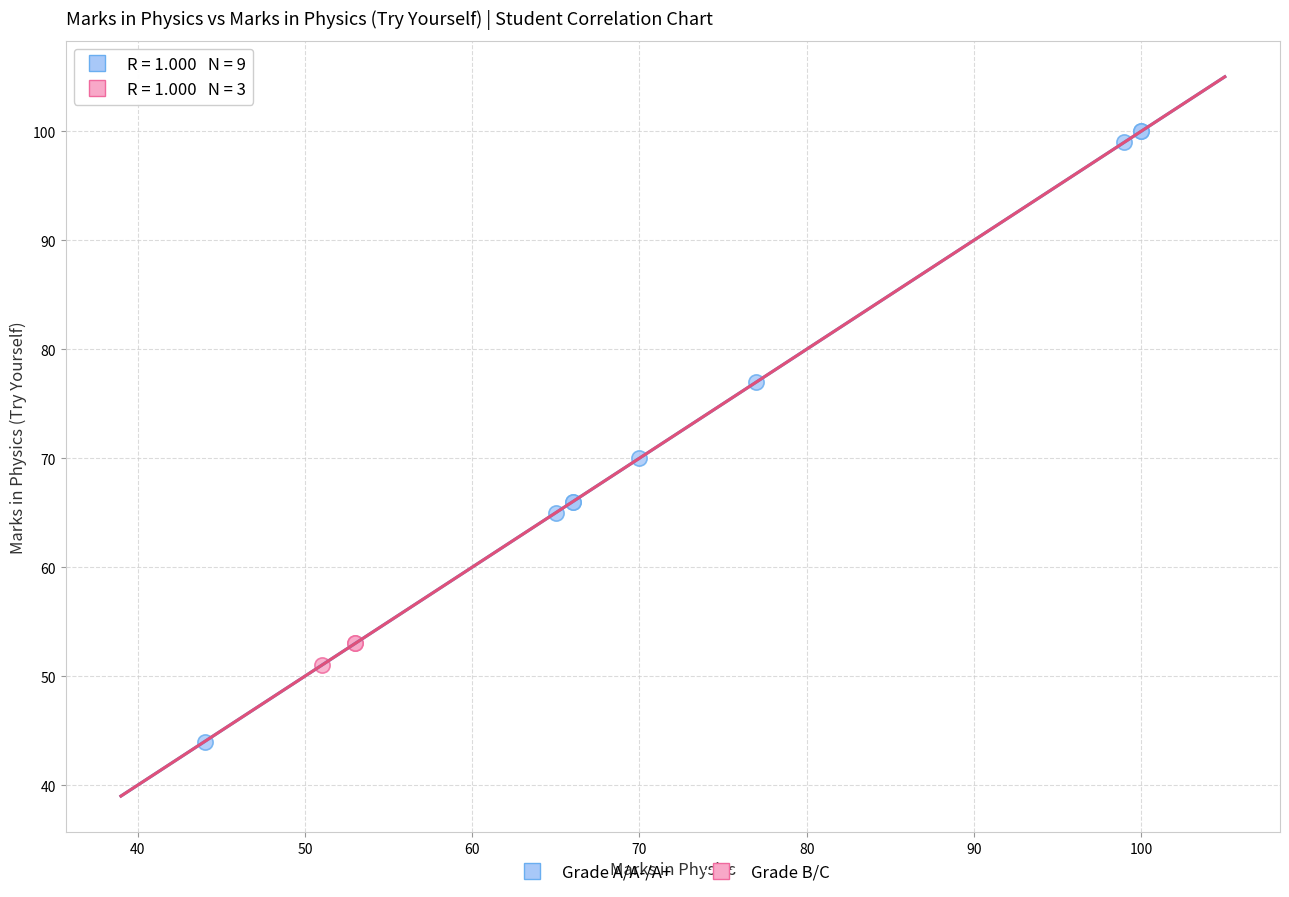

Which series has the widest spread of Y values?

Grade A/A-/A+